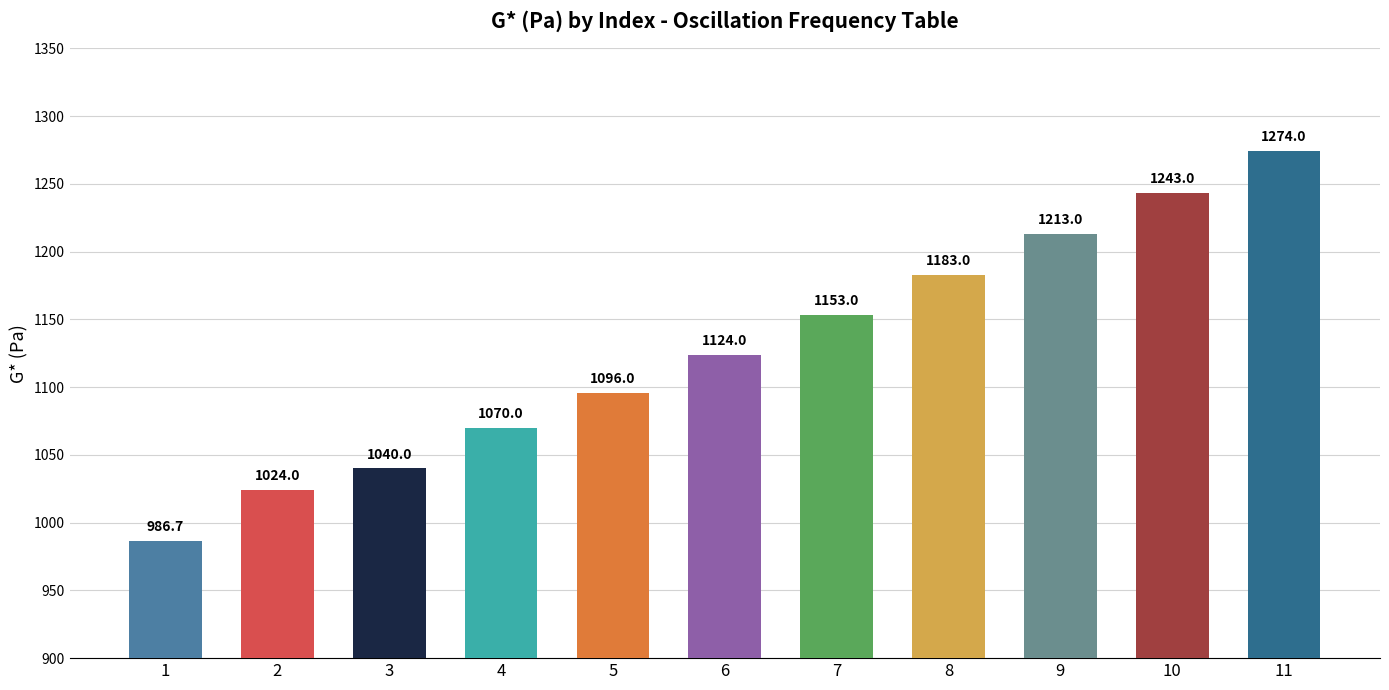

Does the chart contain any negative values?

No